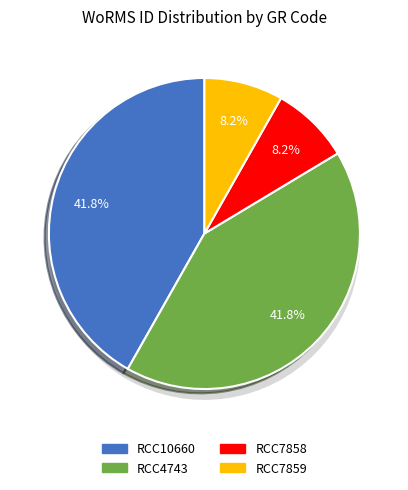

How many segments does this pie chart have?

4